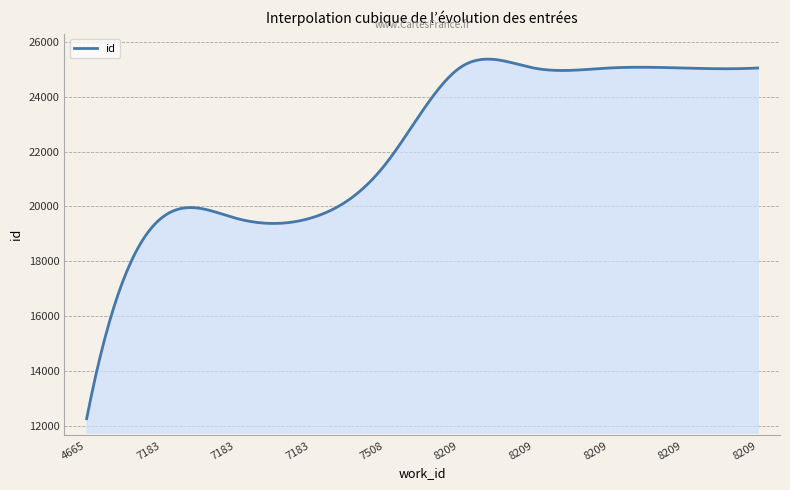

What is the smallest value displayed?

12263.0